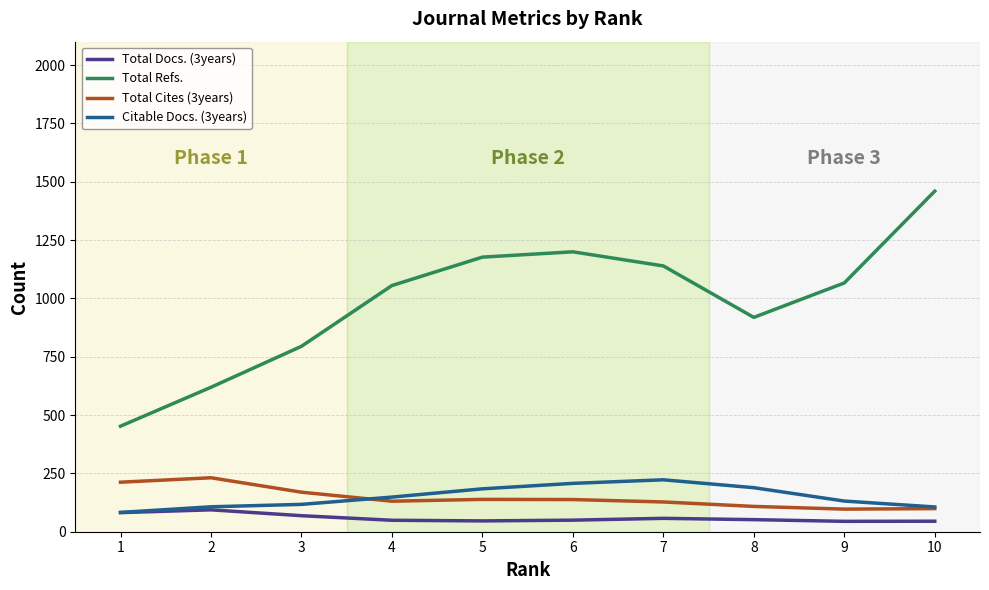

True or false: Total Docs. (3years) and Total Cites (3years) cross at least once.

False